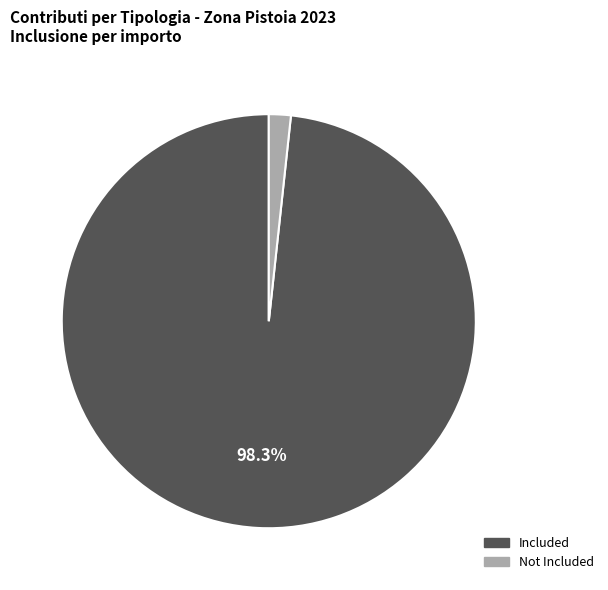

Does Included account for over 50% of the chart?

Yes